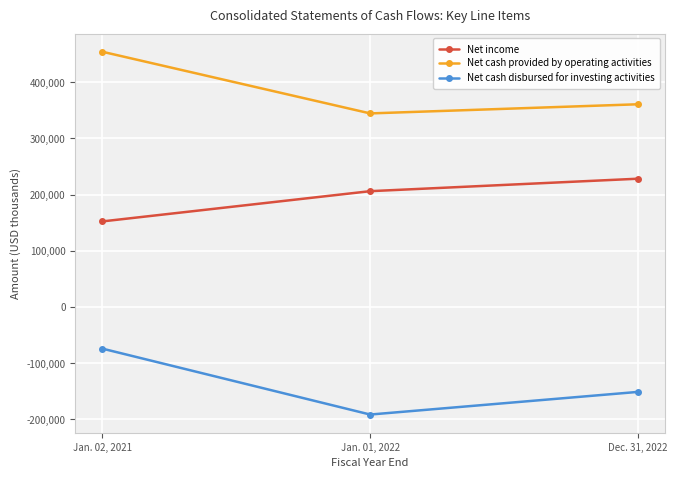

How many data points in Net cash disbursed for investing activities are above -151088?

1